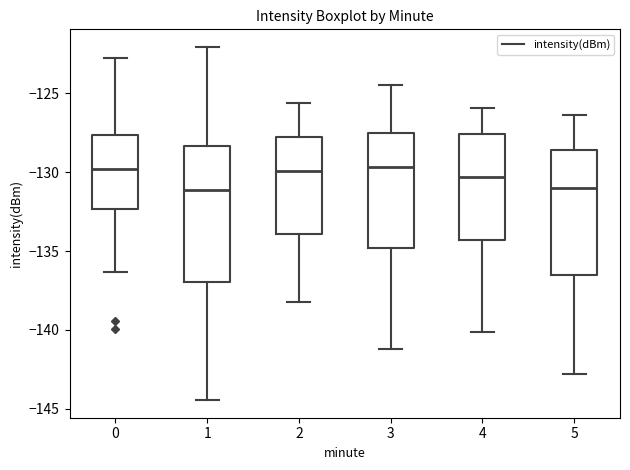

Reading left to right, read every box against the y-axis: the position of its median line, the range the box covers, and the ends of its whiskers. The values are not printed on the chart, so give them approximately, as read against the axis.

0: median -130.0, box -132.5 to -127.5, whiskers -136.5 to -122.5
1: median -131.0, box -137.0 to -128.5, whiskers -144.5 to -122.0
2: median -130.0, box -134.0 to -128.0, whiskers -138.0 to -125.5
3: median -129.5, box -135.0 to -127.5, whiskers -141.0 to -124.5
4: median -130.5, box -134.5 to -127.5, whiskers -140.0 to -126.0
5: median -131.0, box -136.5 to -128.5, whiskers -143.0 to -126.5